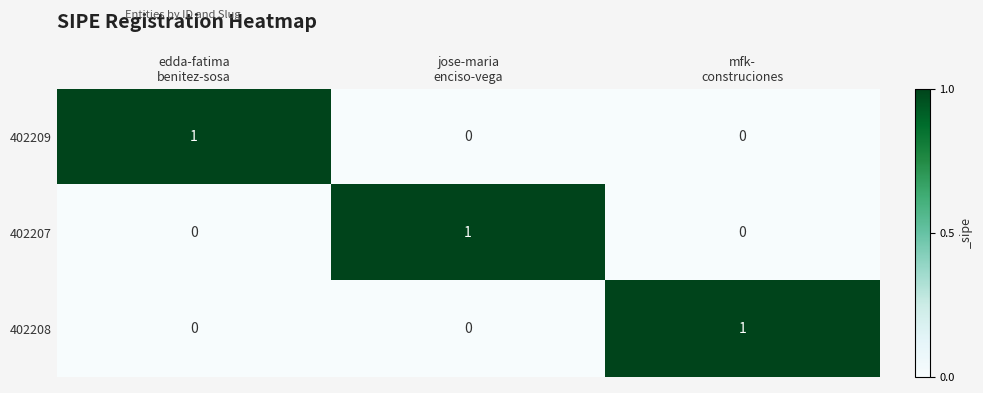

Reading right to left, extract all data points from this chart.

402209: 0	0	1
402207: 0	1	0
402208: 1	0	0